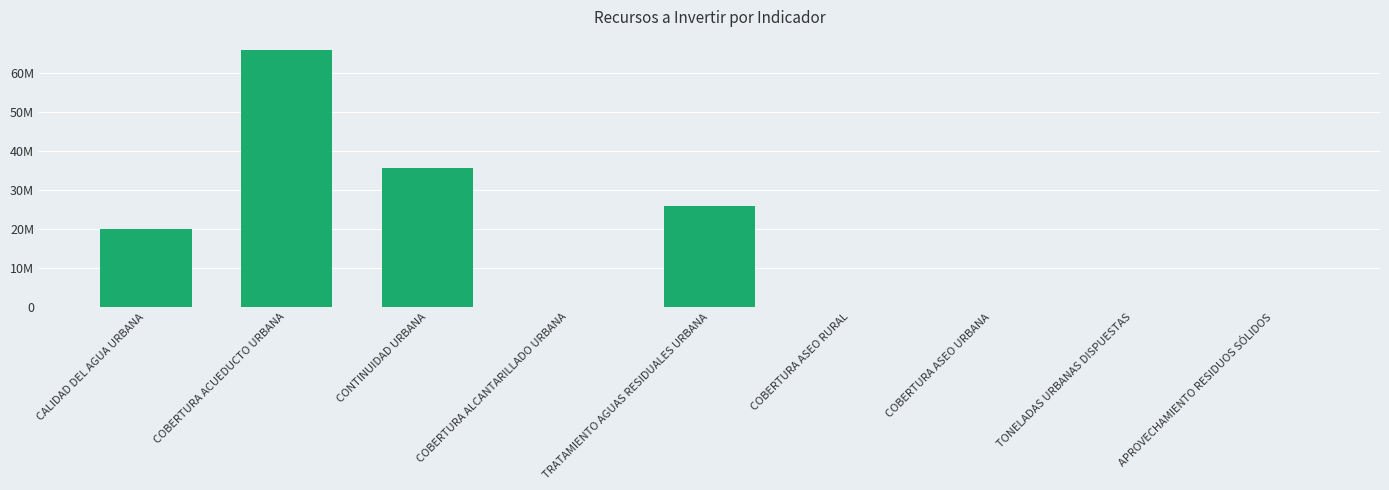

Rank the categories by value from lowest to highest.

COBERTURA ALCANTARILLADO URBANA, COBERTURA ASEO RURAL, COBERTURA ASEO URBANA, APROVECHAMIENTO RESIDUOS SÓLIDOS, TONELADAS URBANAS DISPUESTAS, CALIDAD DEL AGUA URBANA, TRATAMIENTO AGUAS RESIDUALES URBANA, CONTINUIDAD URBANA, COBERTURA ACUEDUCTO URBANA